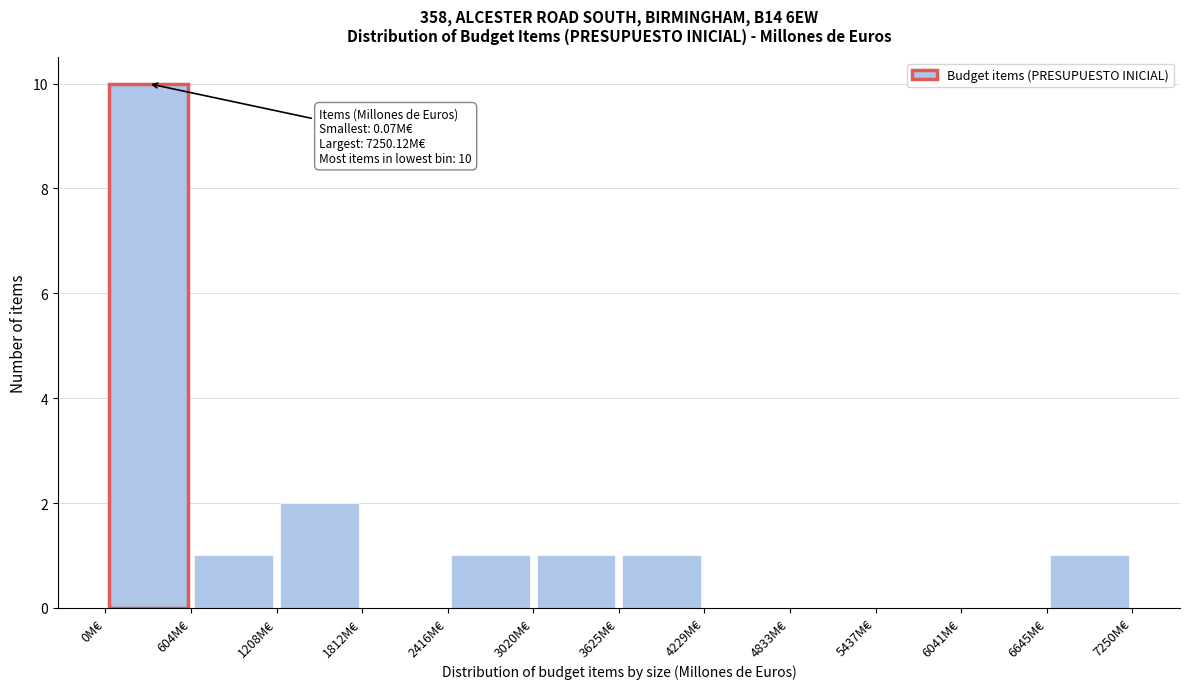

Which range on the x-axis has the tallest bar?

0 to 600